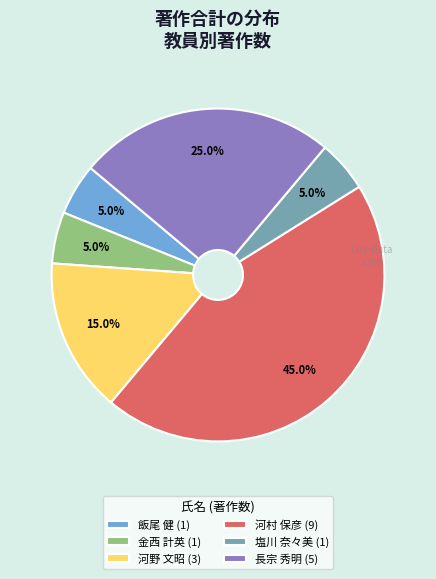

To the nearest percent, what is the difference between the largest and smallest slice percentages?

40%